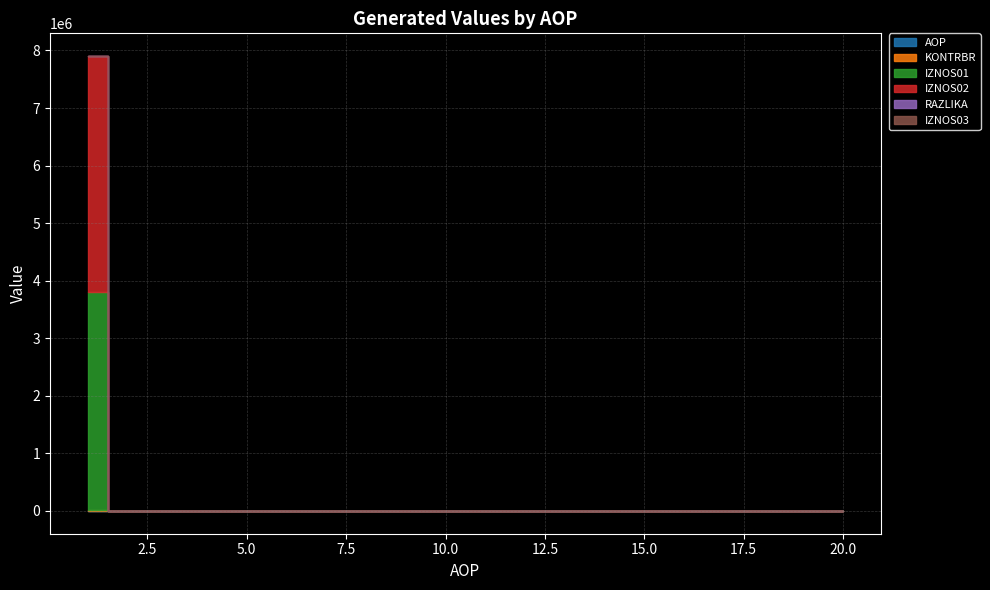

The AOP series shows 18.7 at 13. True or false?

False